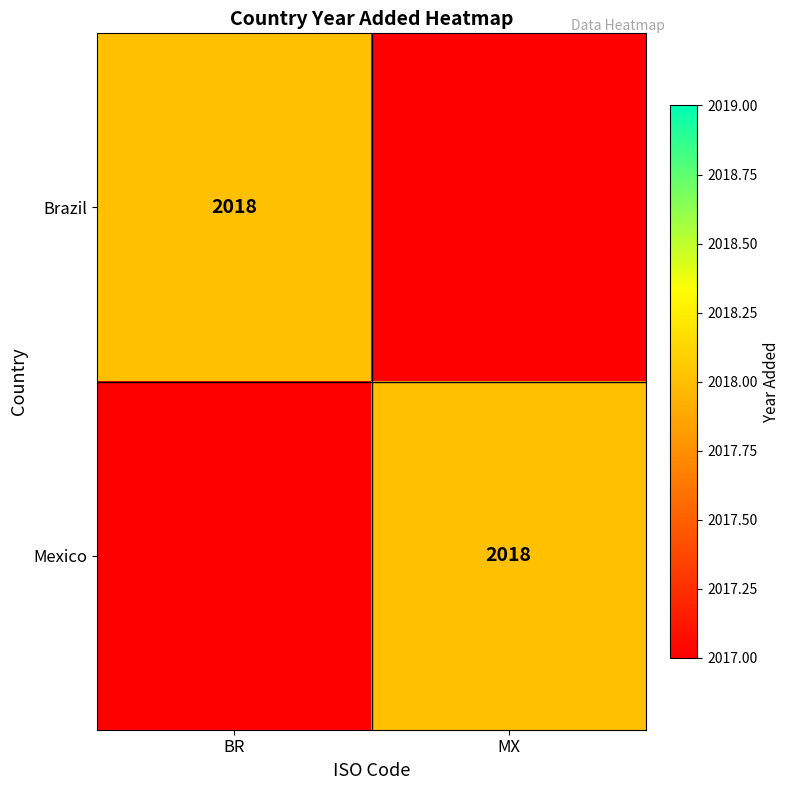

The Mexico series shows 3154 at MX. True or false?

False